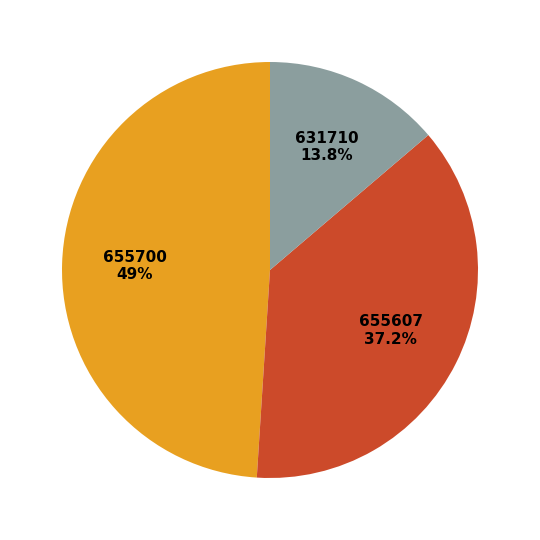

Between 631710 and 655607, which is larger?

655607